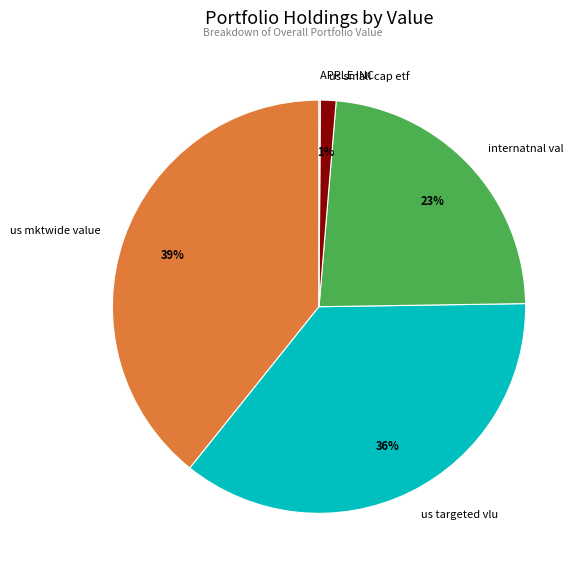

To the nearest percent, what is the combined percentage of us small cap etf and us targeted vlu?

37%